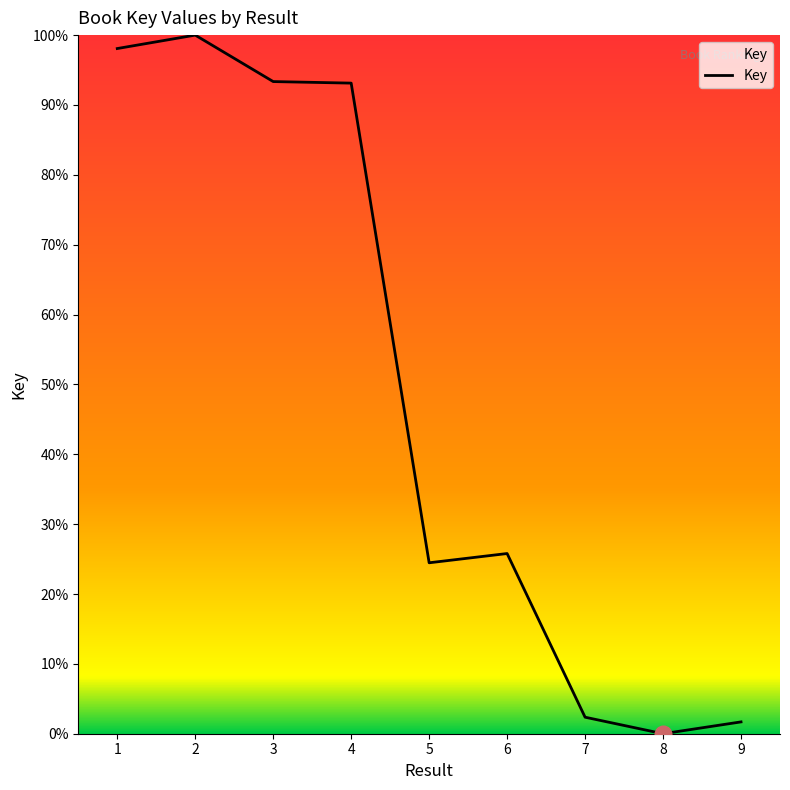

Is it true that the value at 3 is 154.4?

False